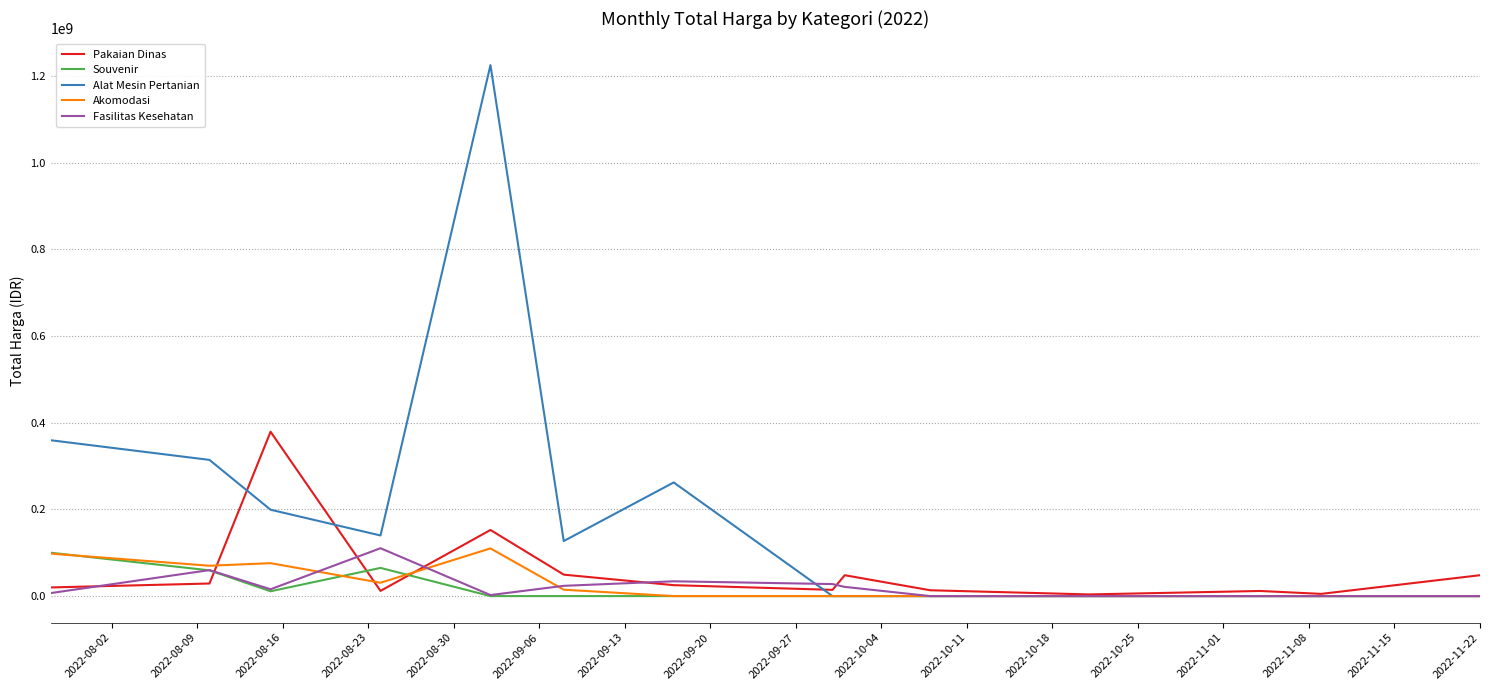

Which series has the largest range (max minus min)?

Alat Mesin Pertanian